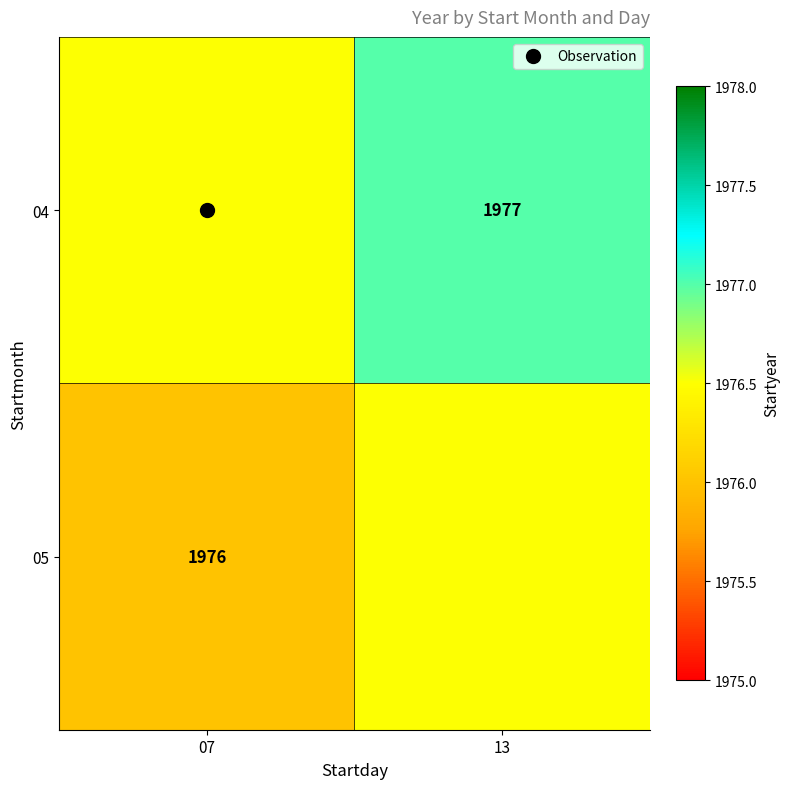

Which category has the highest value across all series?

13